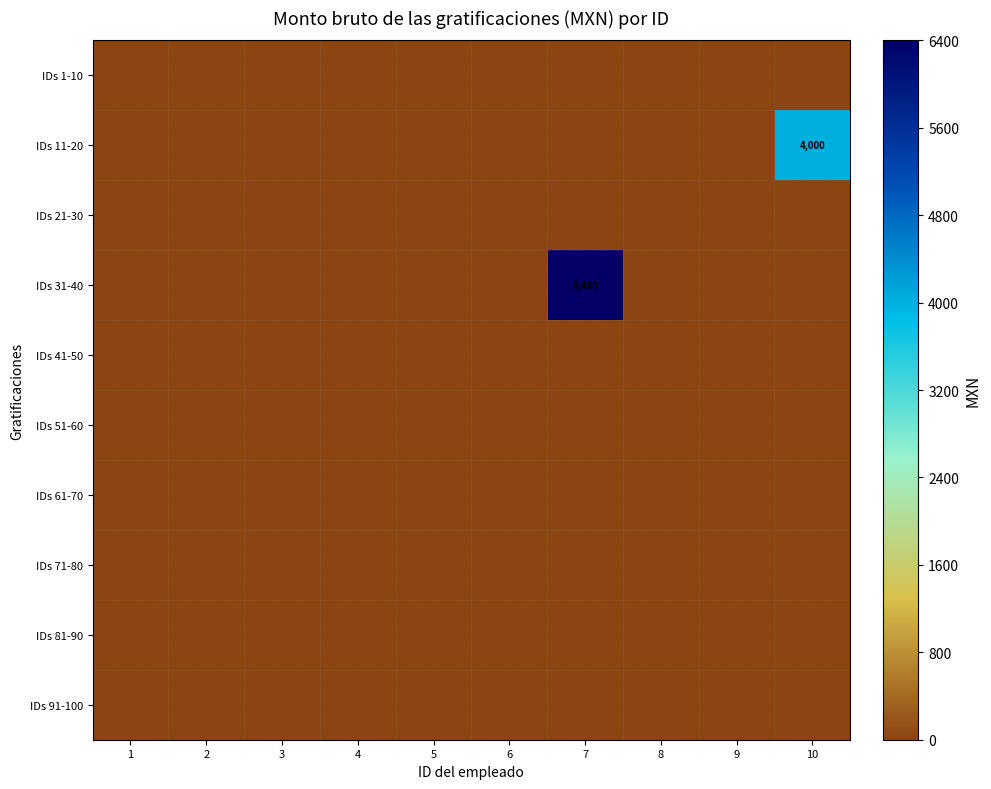

At 3, list the series in order from smallest to largest.

IDs 1-10, IDs 11-20, IDs 21-30, IDs 31-40, IDs 41-50, IDs 51-60, IDs 61-70, IDs 71-80, IDs 81-90, IDs 91-100